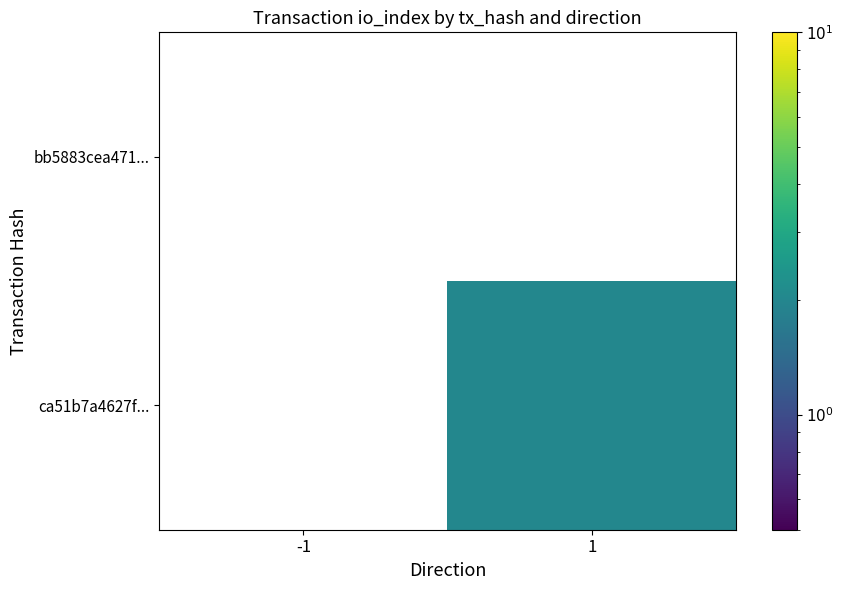

At -1, list the series in order from largest to smallest.

bb5883cea471..., ca51b7a4627f...